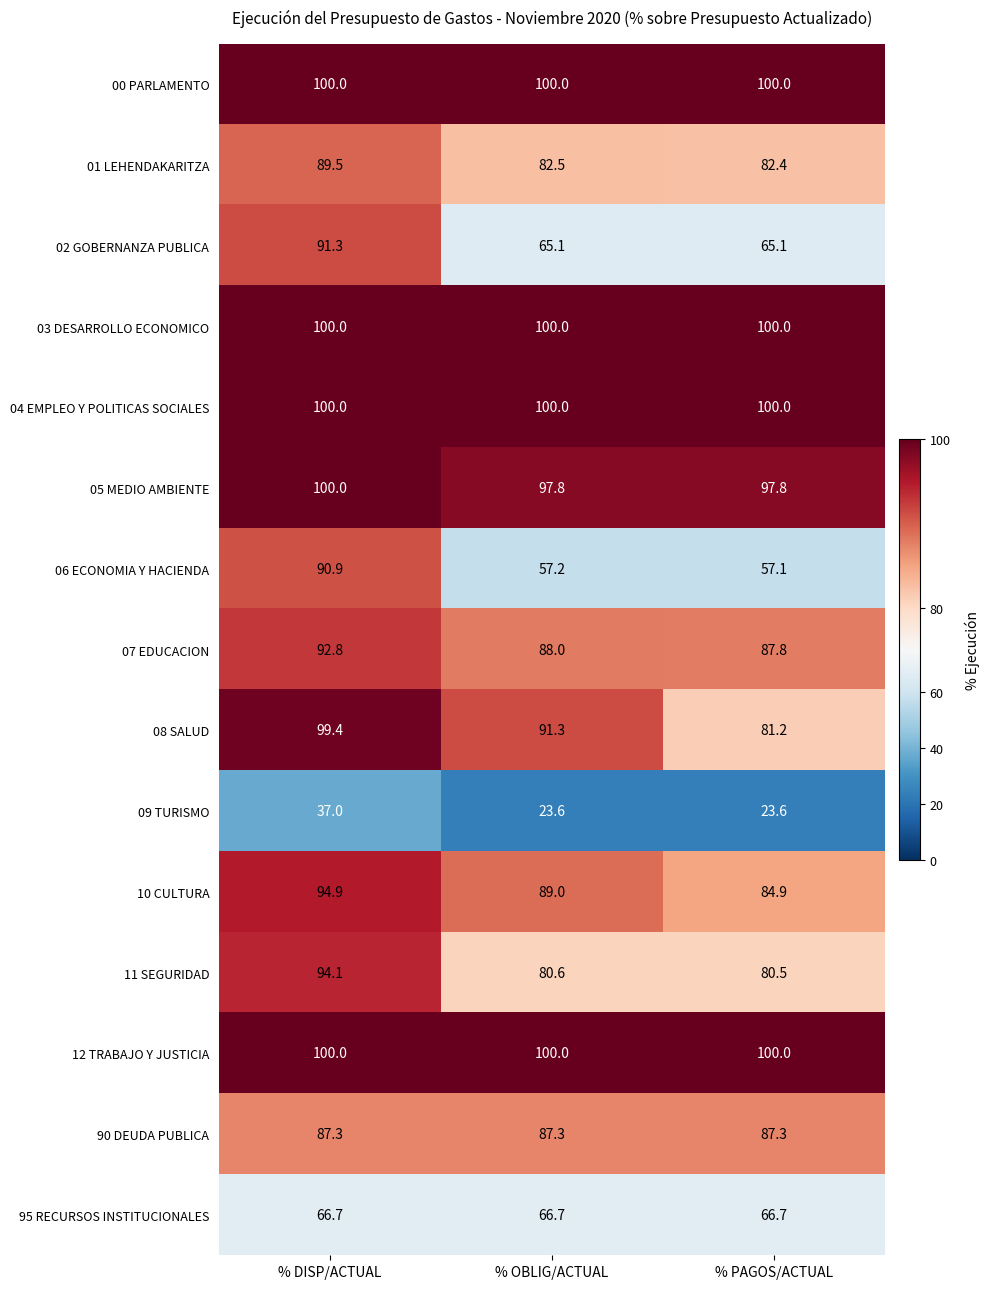

What is the minimum value shown in the chart?

23.6